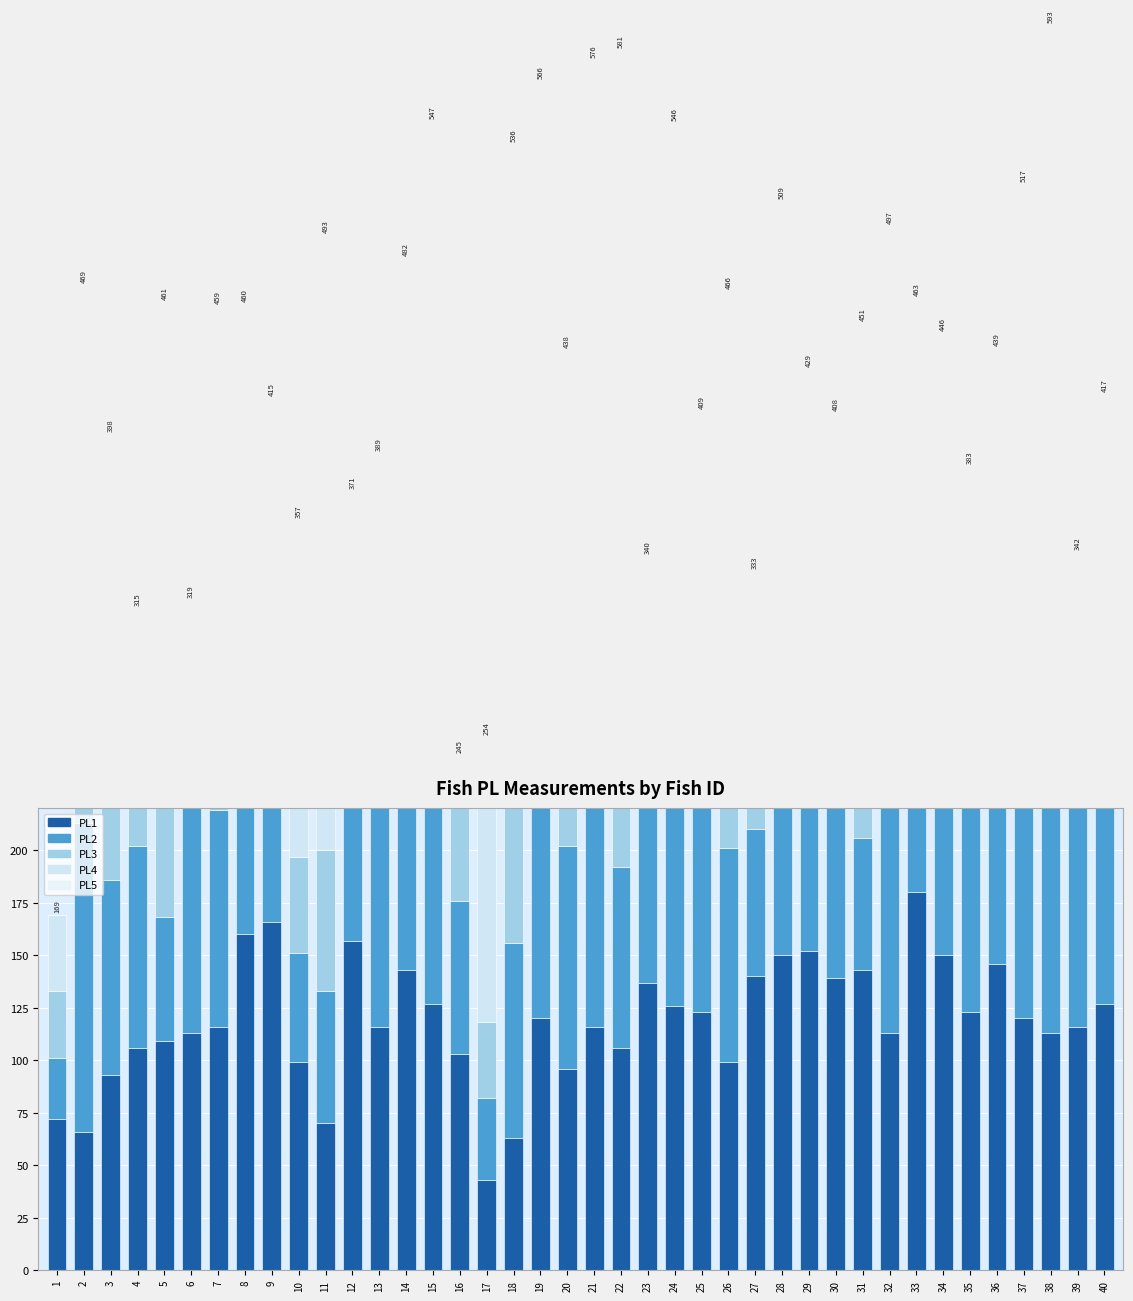

Is the value of PL1 at 5 greater than the value of PL2 at 38?

No